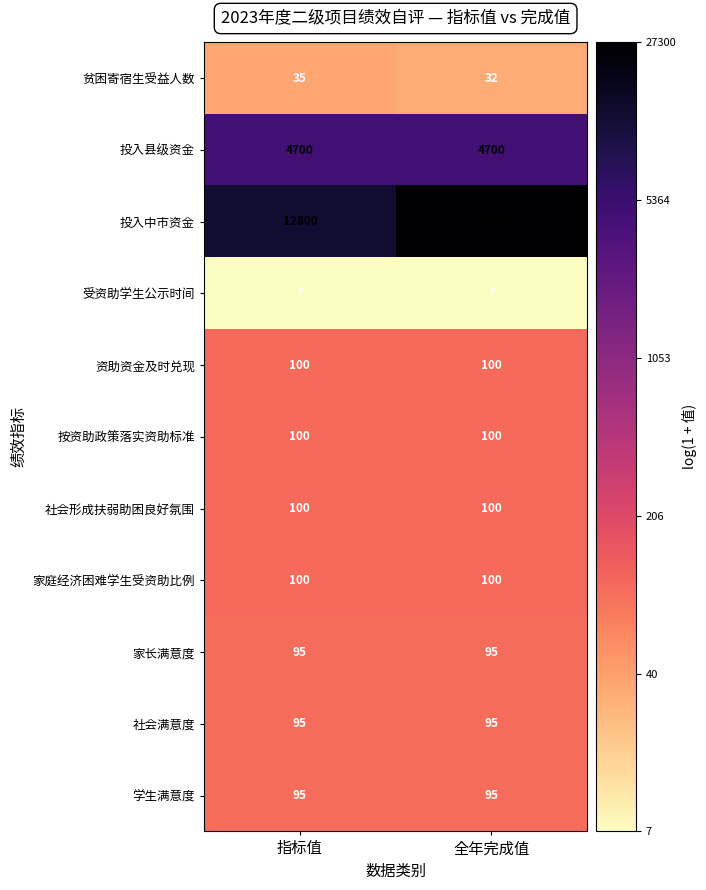

What is the sum of the 资助资金及时兑现 values at 全年完成值 and 指标值?

200